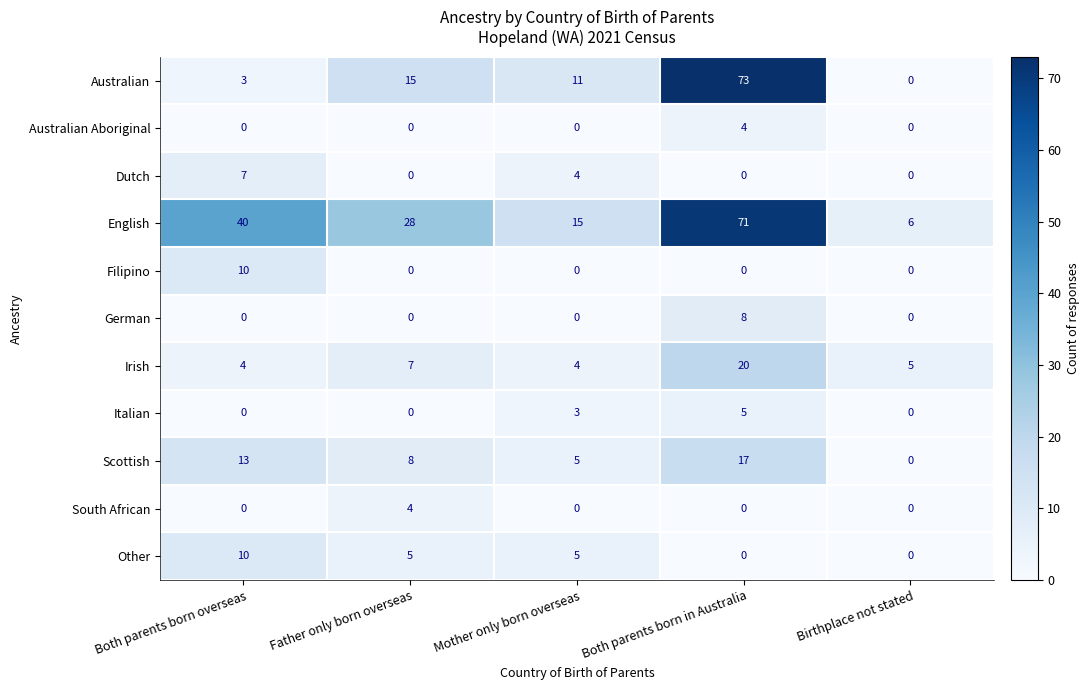

True or false: German has a value of 0 at Mother only born overseas.

True